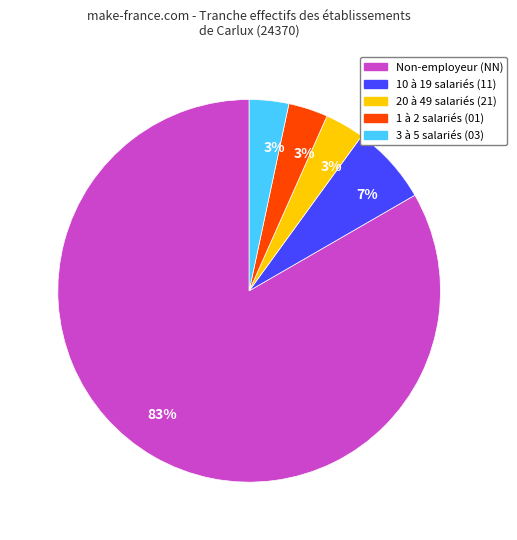

Does any single category account for the majority?

Yes